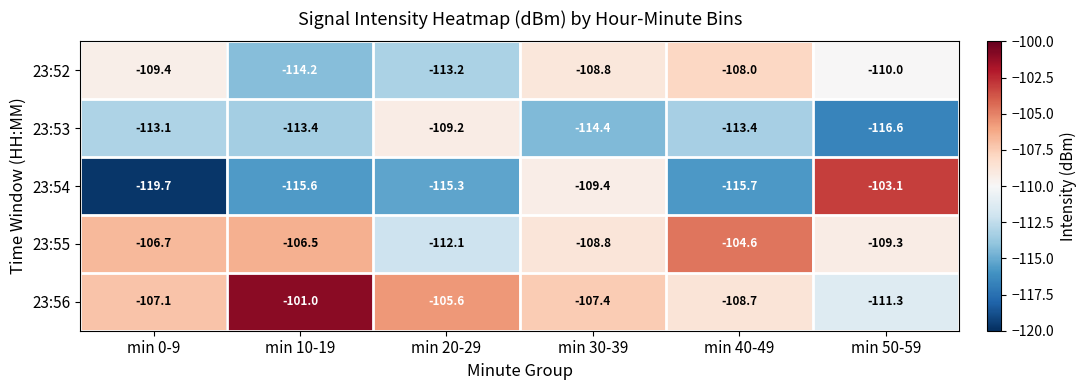

Which category has the lowest value in the 23:55 series?

min 20-29